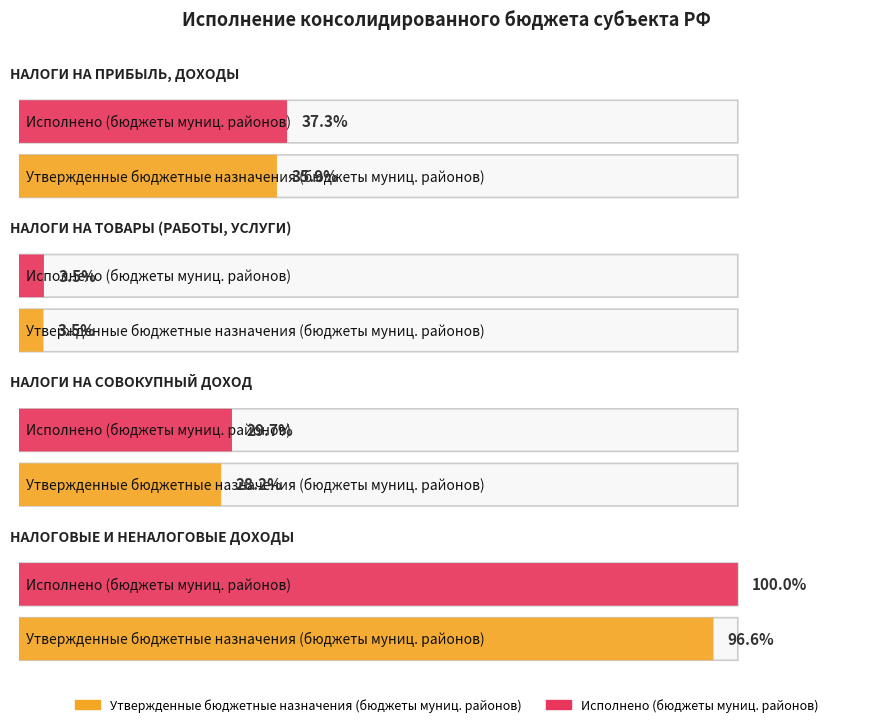

What are all the series names shown in the legend?

Утвержденные бюджетные назначения (бюджеты муниц. районов), Исполнено (бюджеты муниц. районов)